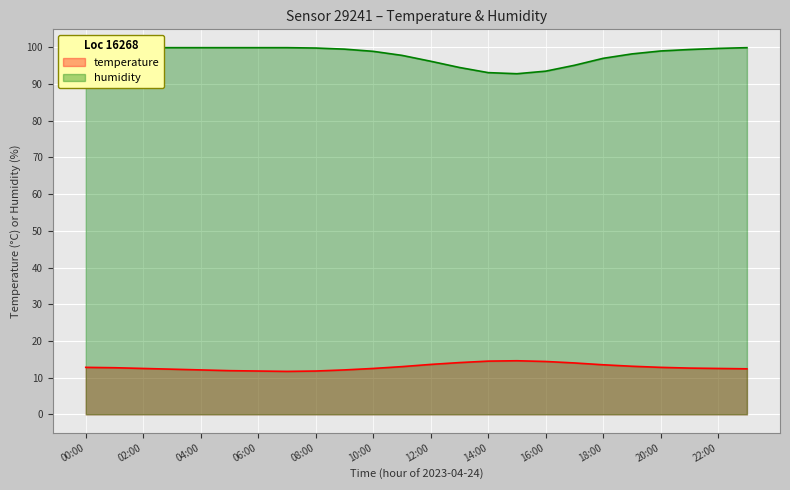

True or false: temperature and humidity cross at least once.

False